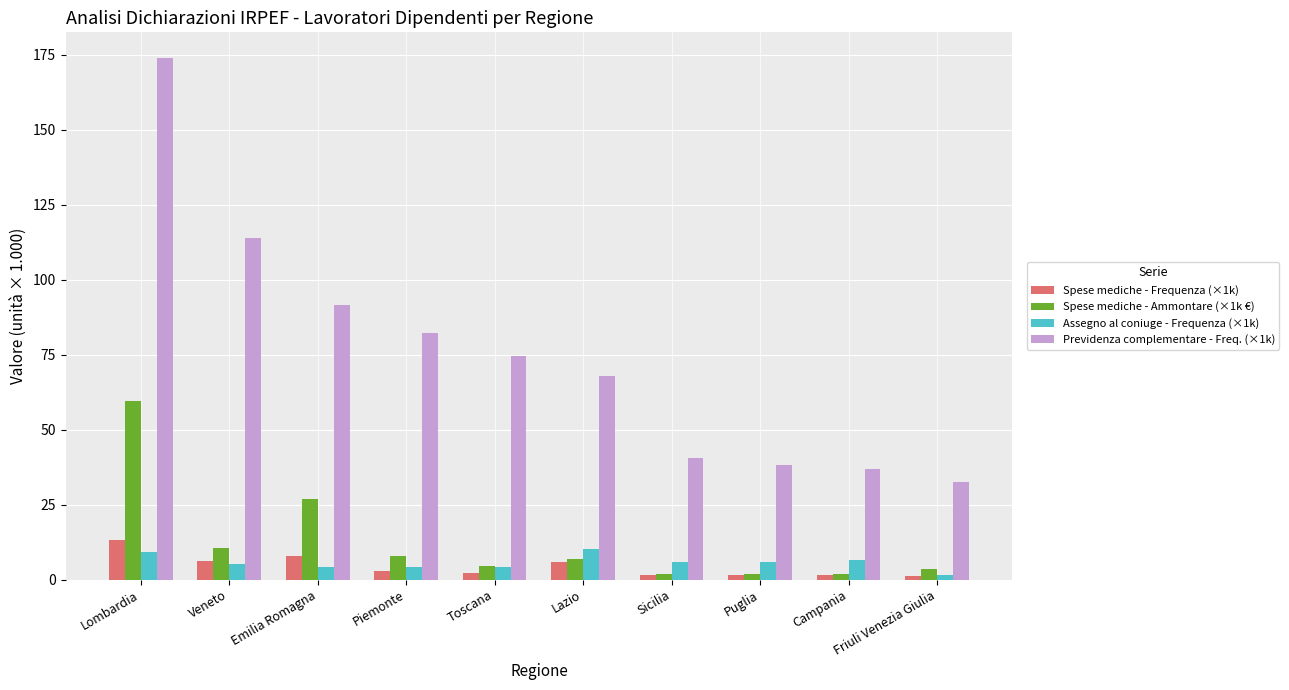

Which category has the highest value in the Spese mediche - Ammontare (×1k €) series?

Lombardia